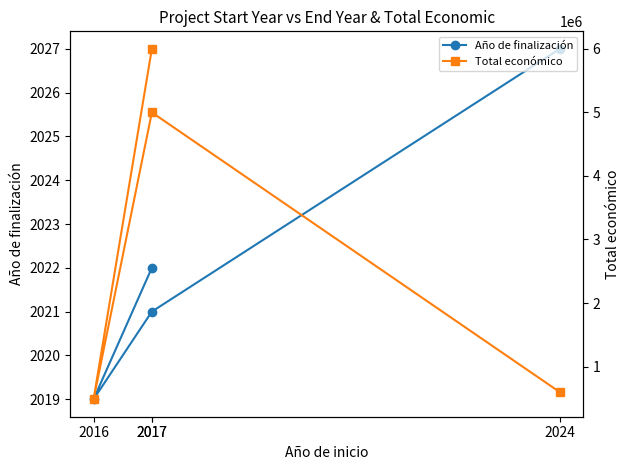

What is the sum of all Total económico values?

12084536